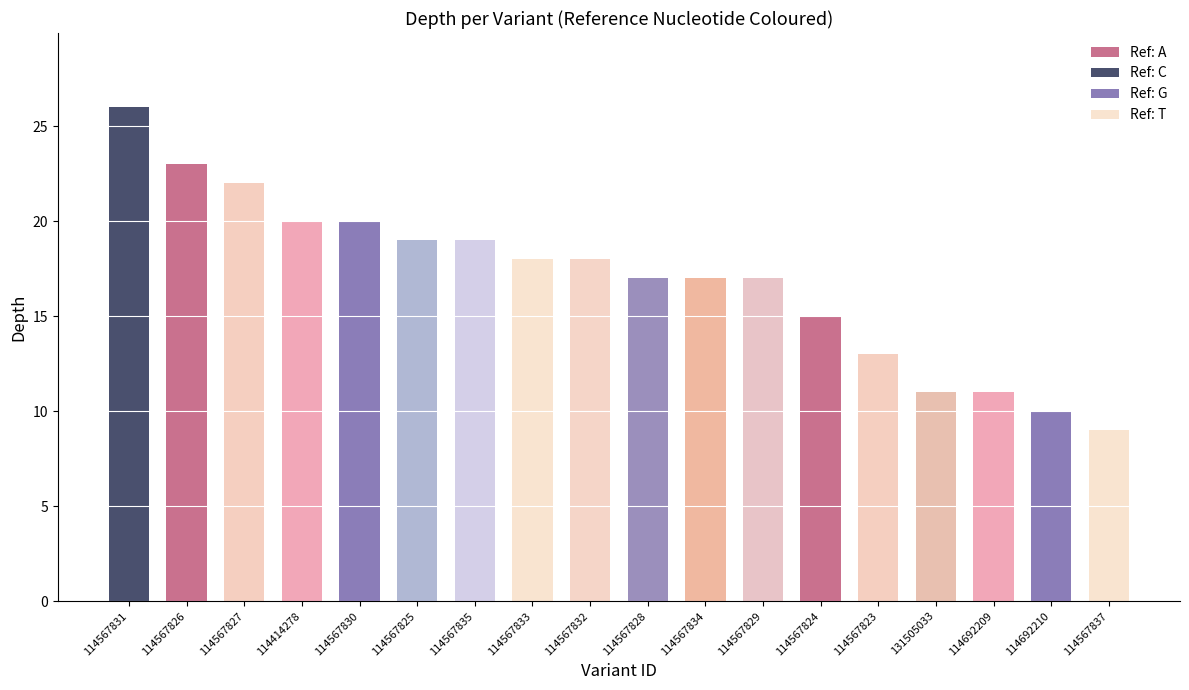

What is the difference between the maximum and minimum values?

17